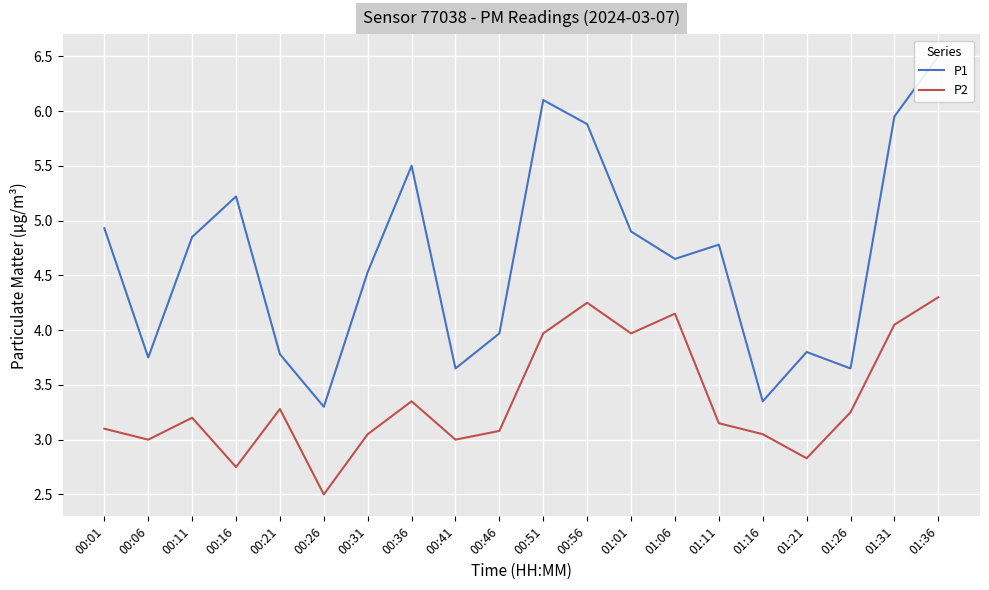

The value of P1 at 00:16 is 5.2. True or false?

True